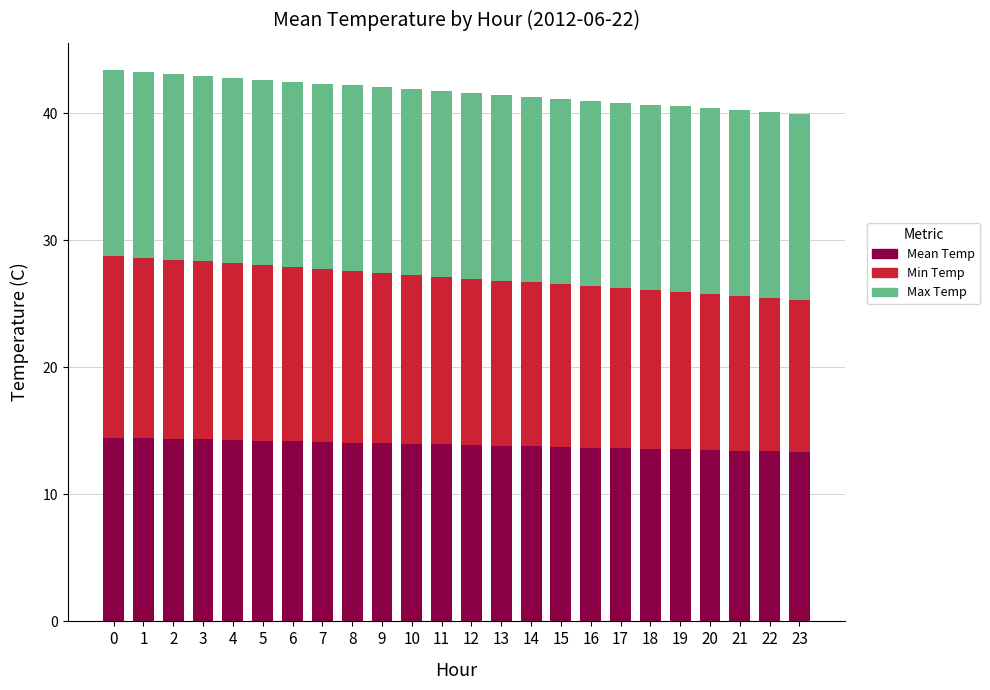

What is the total value across all series at 15?

41.1